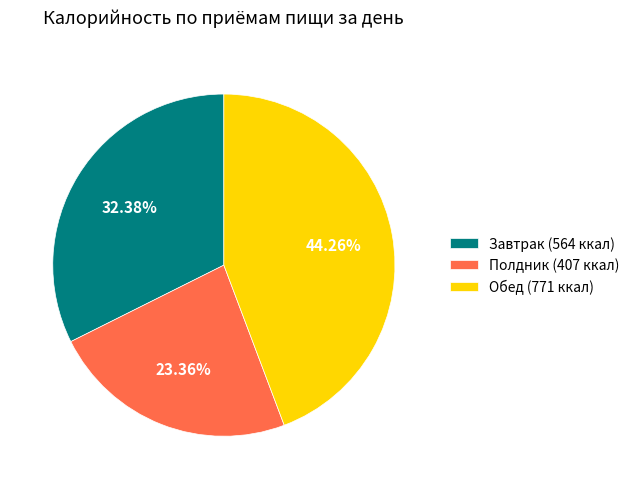

Which has a higher value, Полдник (407 ккал) or Завтрак (564 ккал)?

Завтрак (564 ккал)